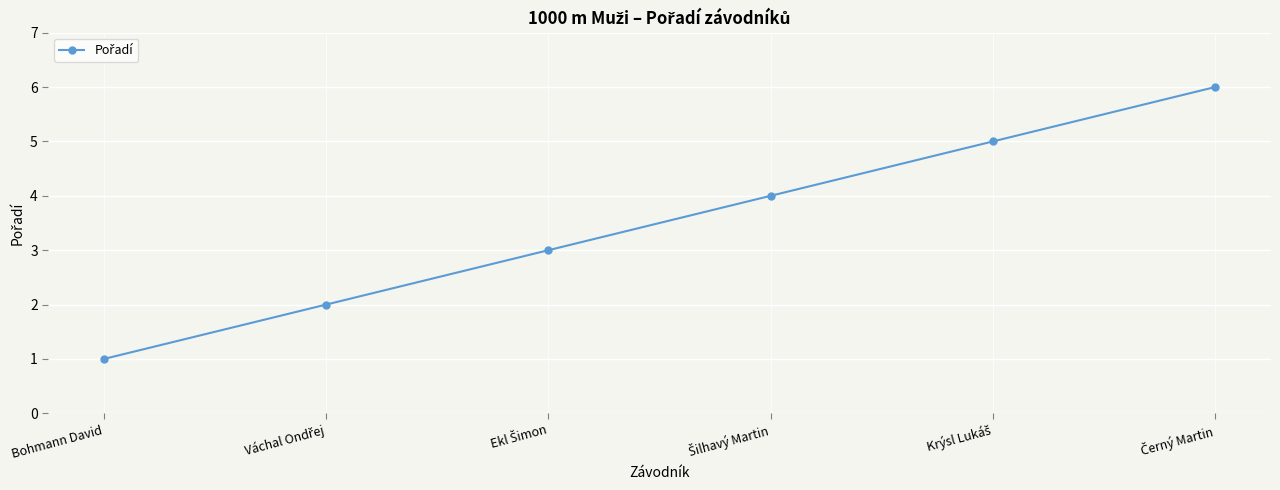

What is the maximum value shown in the chart?

6